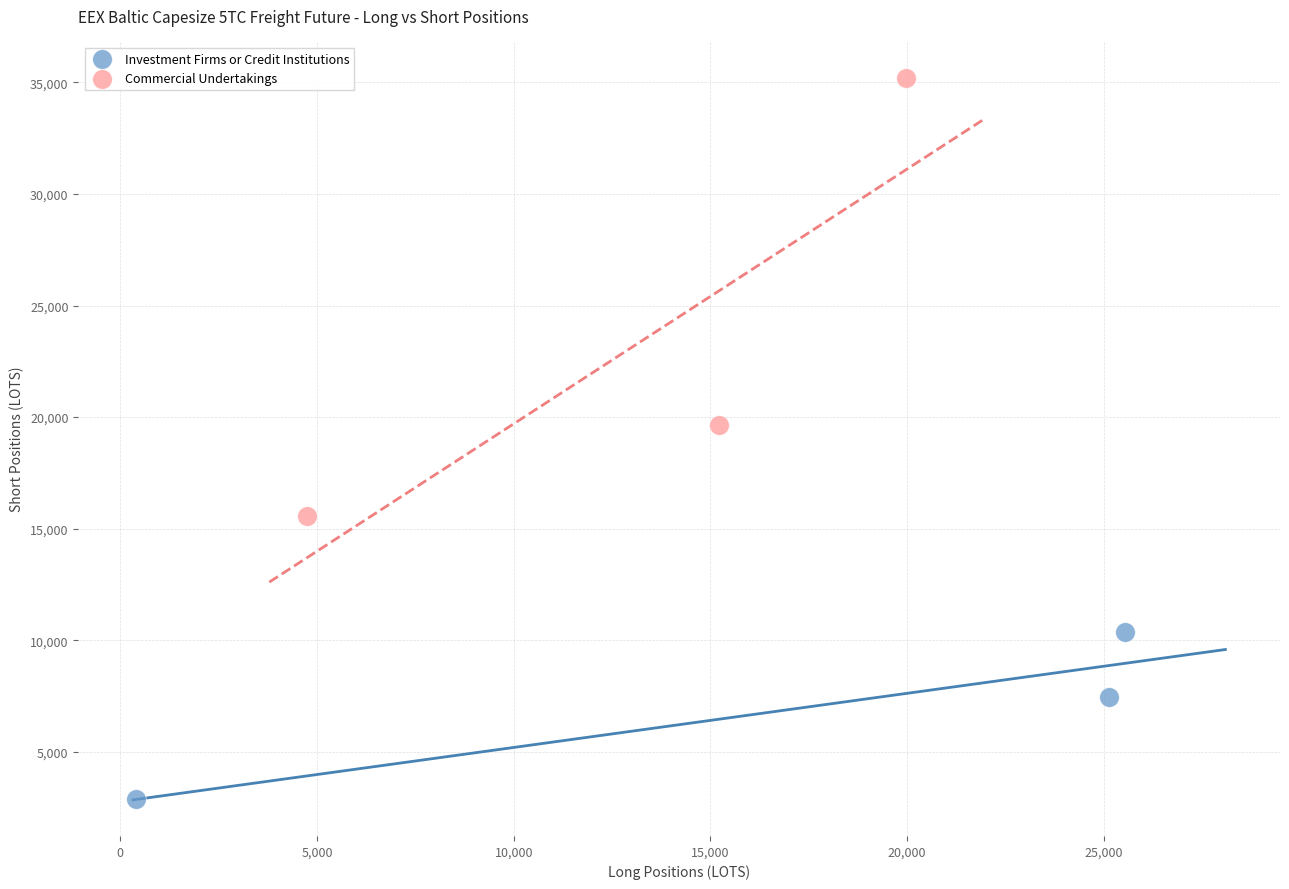

Which series has the widest spread of Y values?

Commercial Undertakings